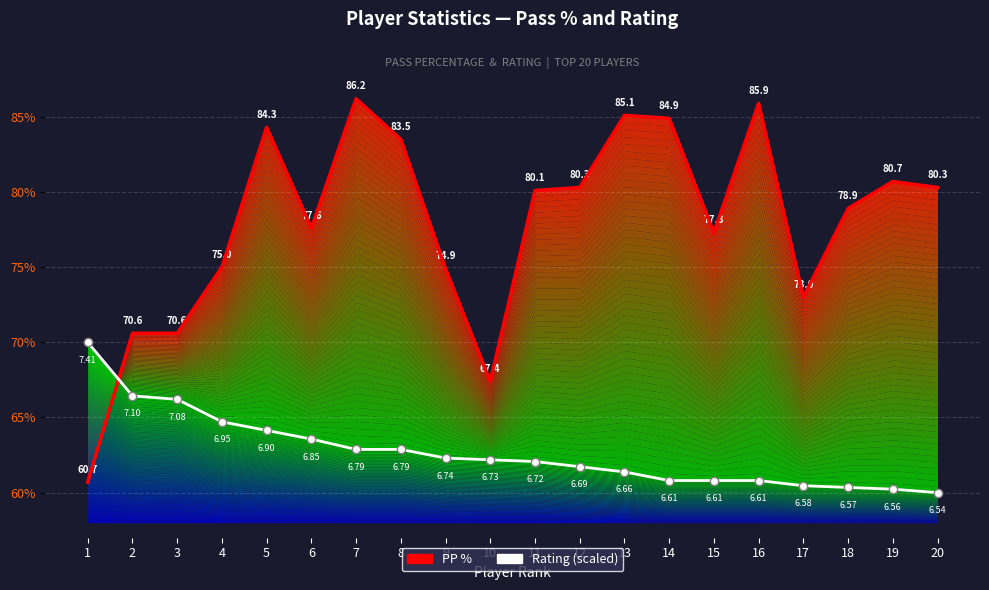

Count the number of categories in the chart.

20